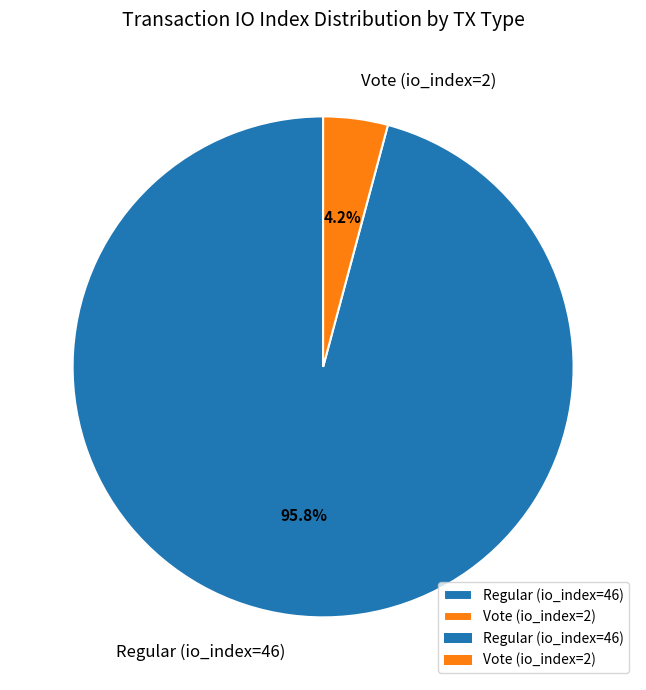

Combined, do Vote (io_index=2) and Regular (io_index=46) account for over 50%?

Yes